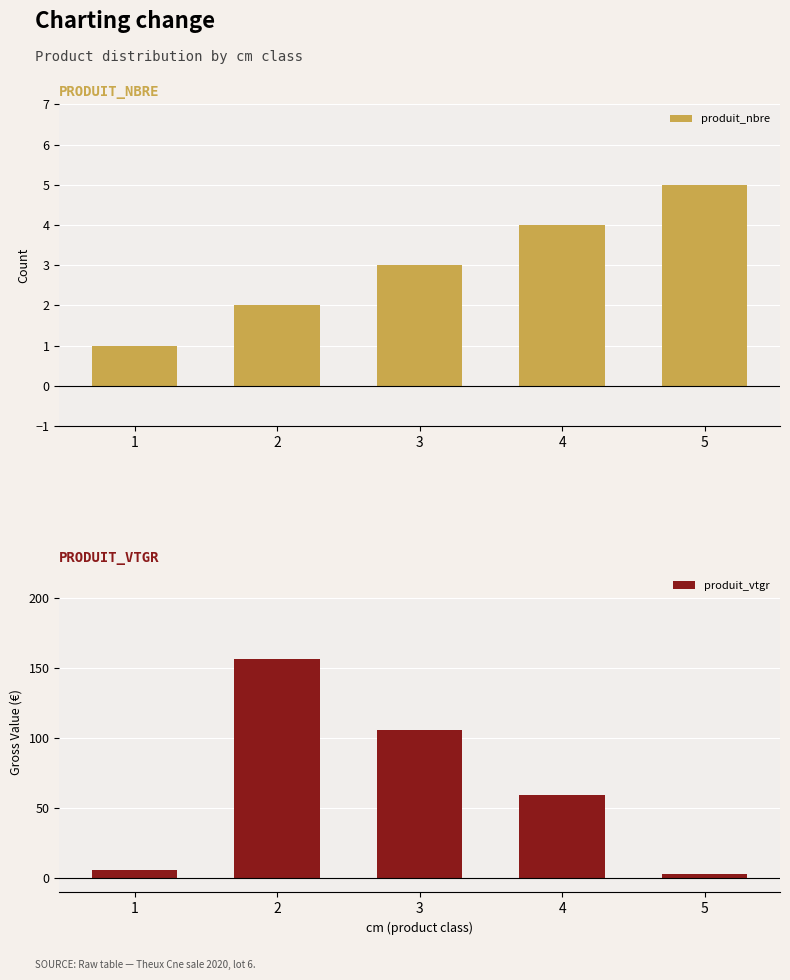

At how many categories does at least one series exceed 115?

1